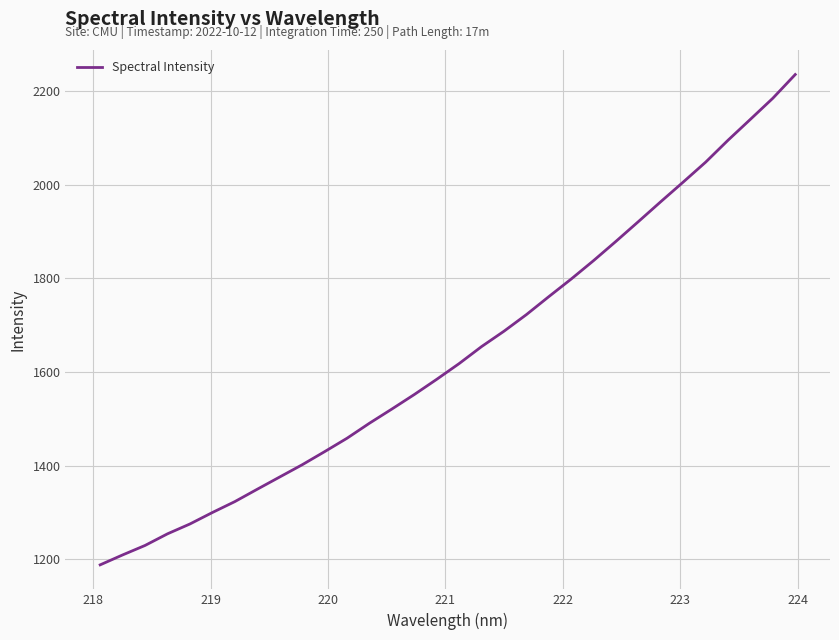

Count the number of categories in the chart.

32